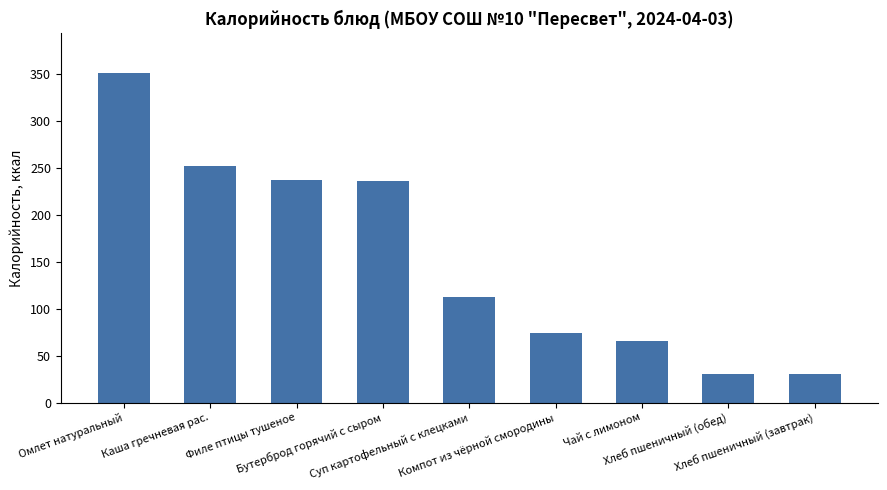

What position from the left is Чай с лимоном?

7